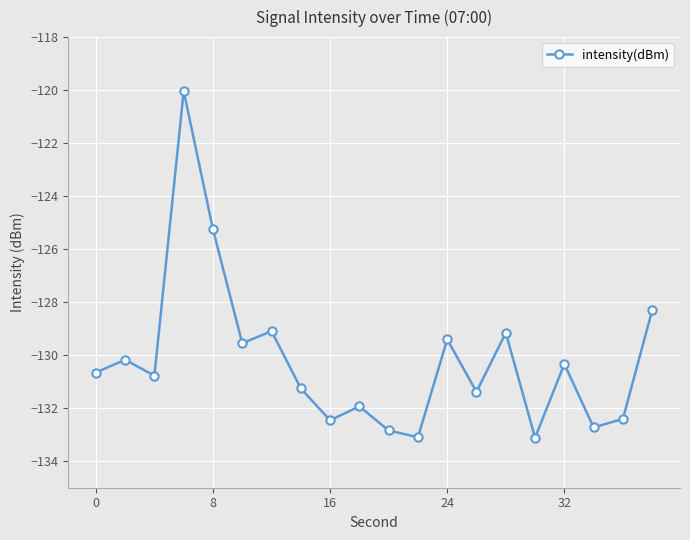

What is the smallest value displayed?

-133.1